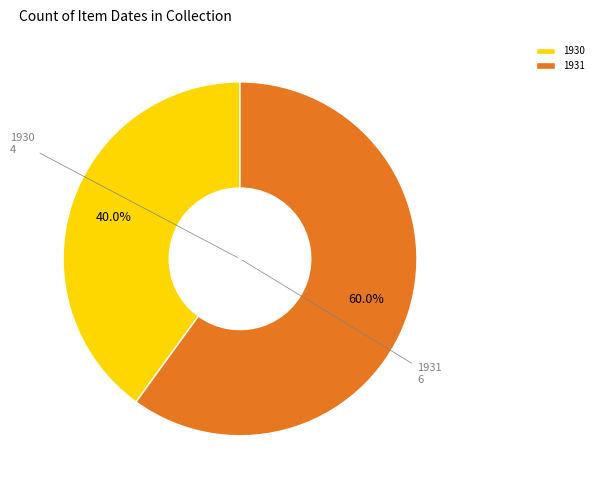

To the nearest percent, what is the average slice percentage?

50%